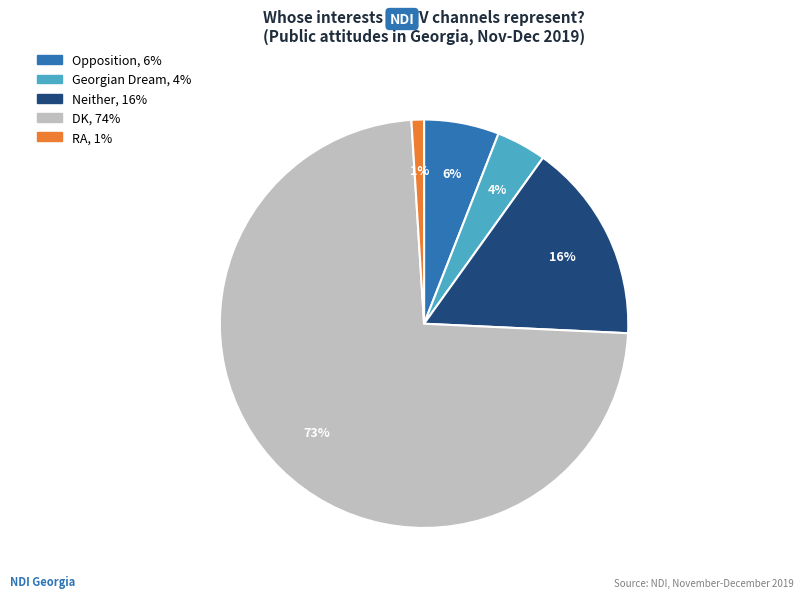

Which category has the biggest portion of the pie?

DK